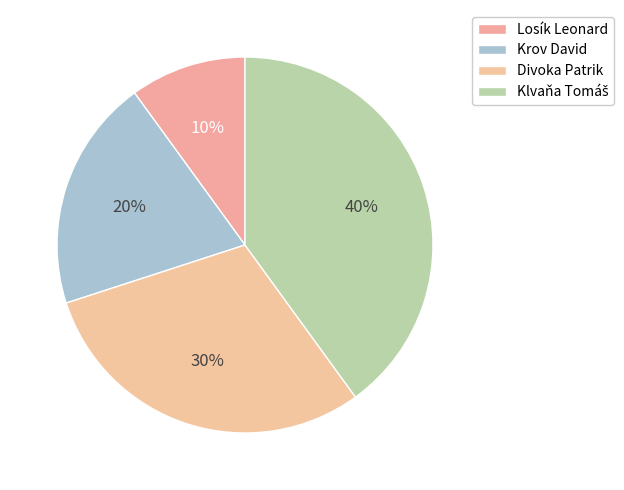

To the nearest percent, what is the combined percentage of Krov David and Klvaňa Tomáš?

60%